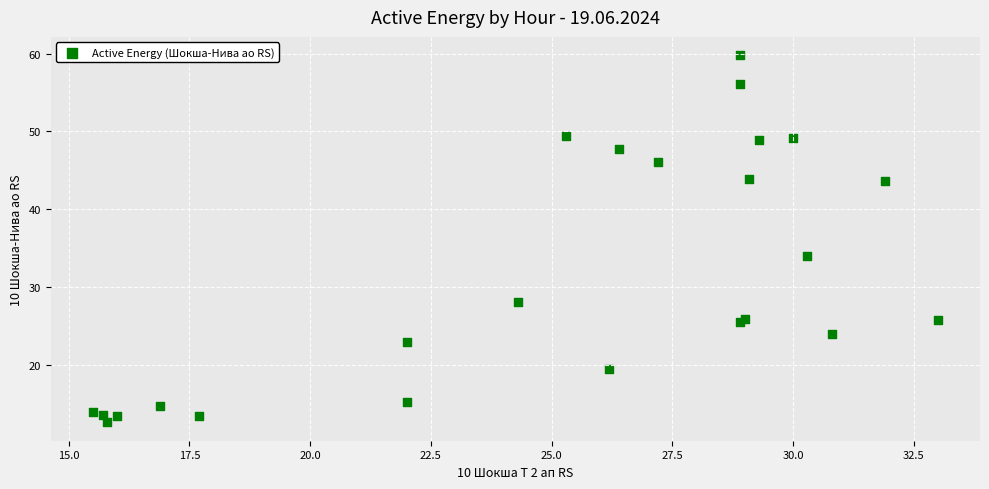

What Y value in the scatter plot is closest to 36?

34.0